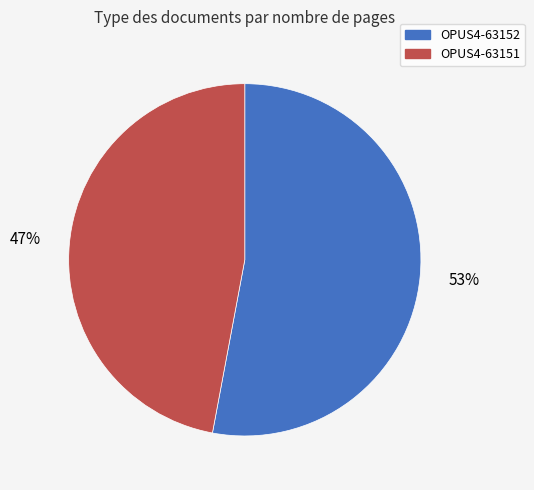

True or false: OPUS4-63152 accounts for 53% of the total.

True